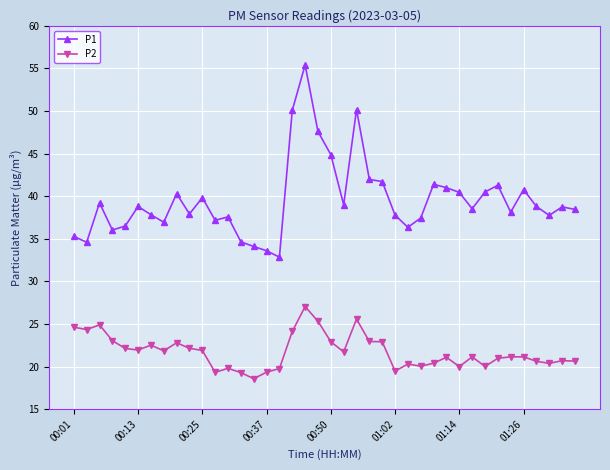

What is the sum of all P2 values?

869.1